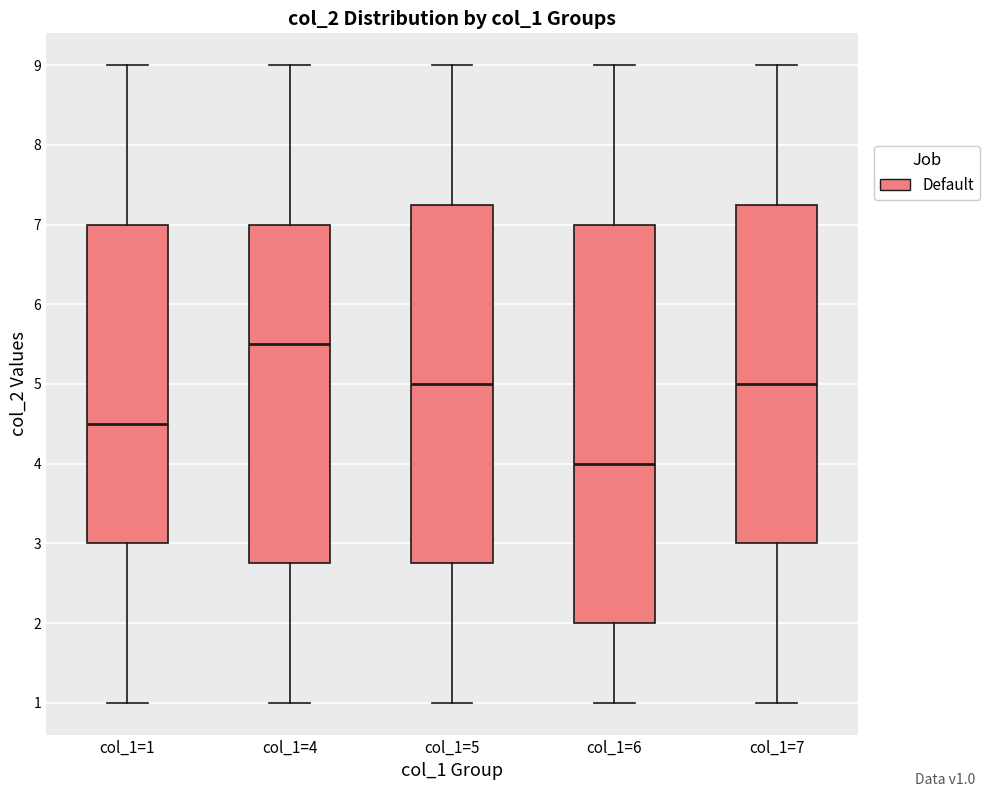

Which box is the tallest, from its lower edge to its upper edge?

col_1=6